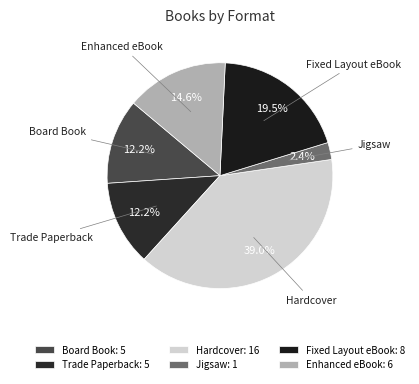

Which has a higher value, Board Book or Hardcover?

Hardcover